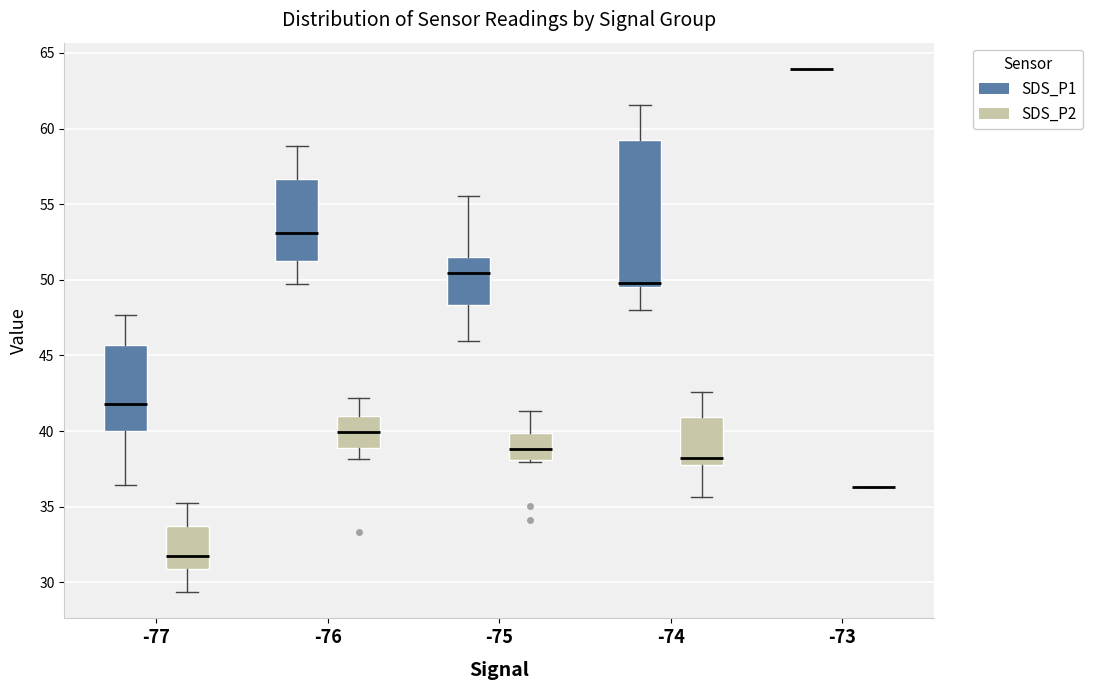

Comparing the boxes themselves (not the whiskers), which one is the tallest?

-74 (SDS_P1)